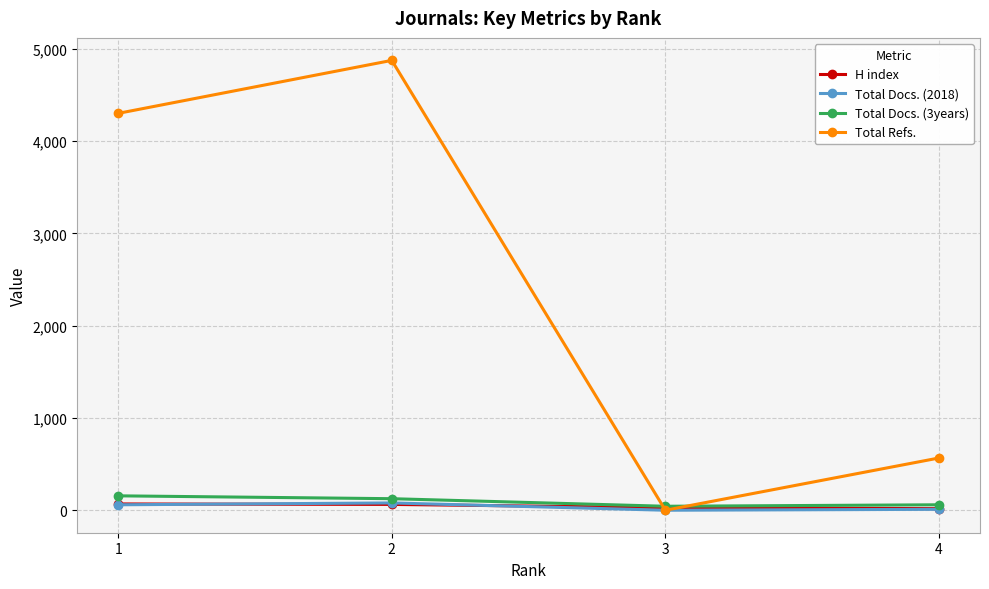

Rank the categories by Total Refs. value from lowest to highest.

3, 4, 1, 2